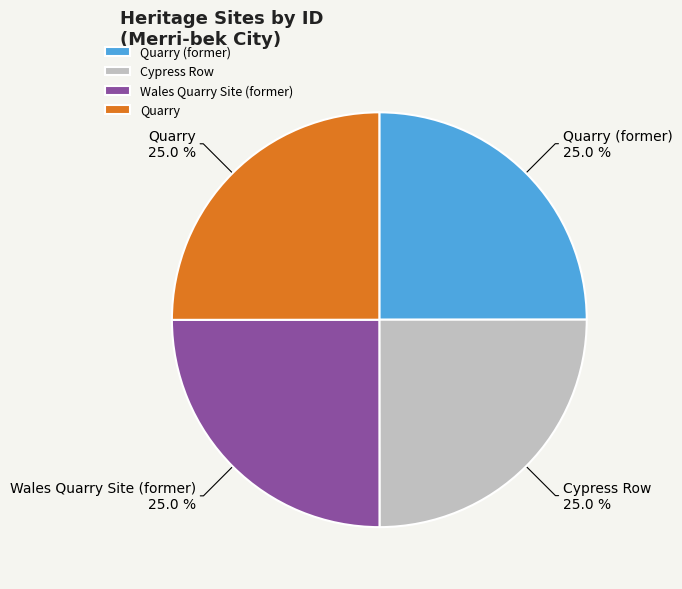

What percentage is the Quarry (former) slice, to the nearest percent?

25%